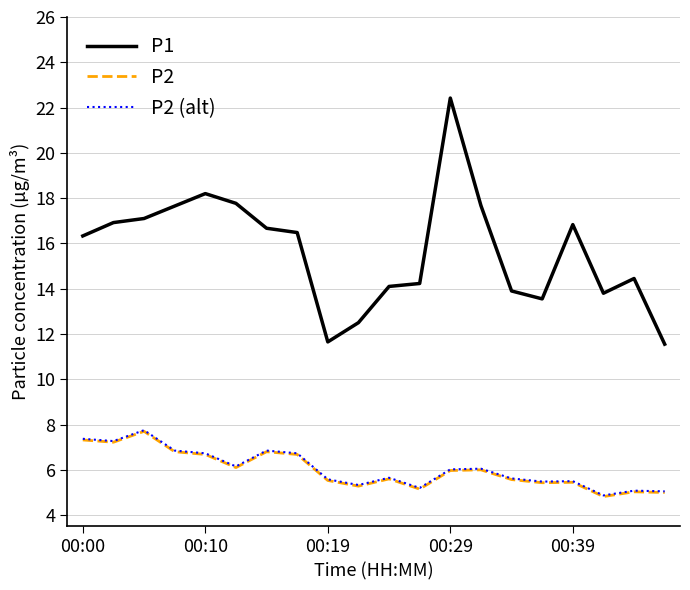

What is the lowest value of the P2 (alt) series?

4.9